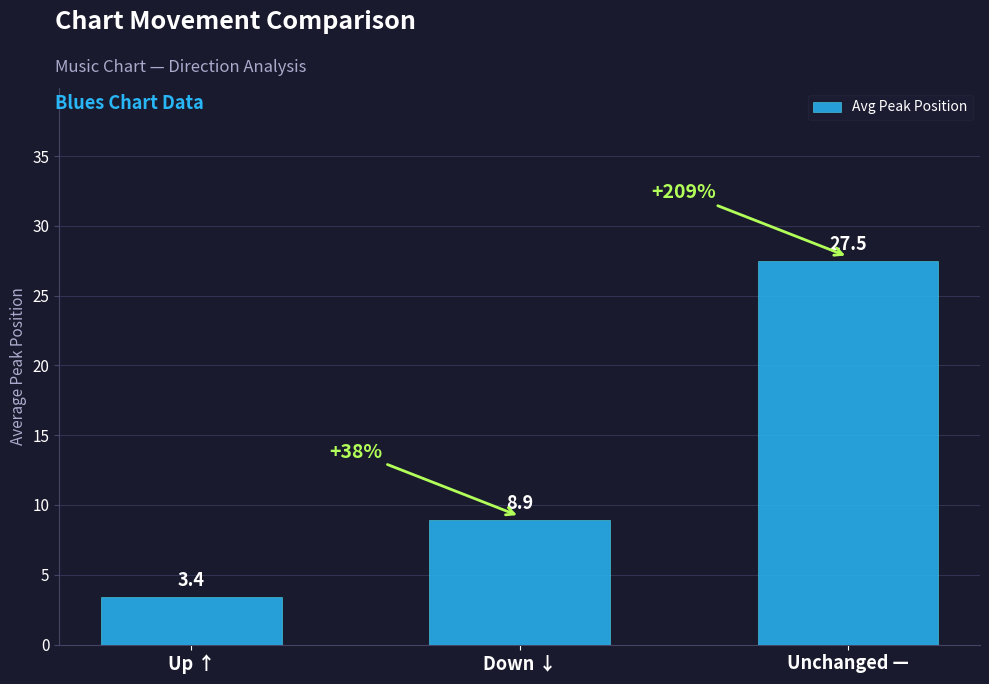

Between Unchanged — and Up ↑, which is larger?

Unchanged —